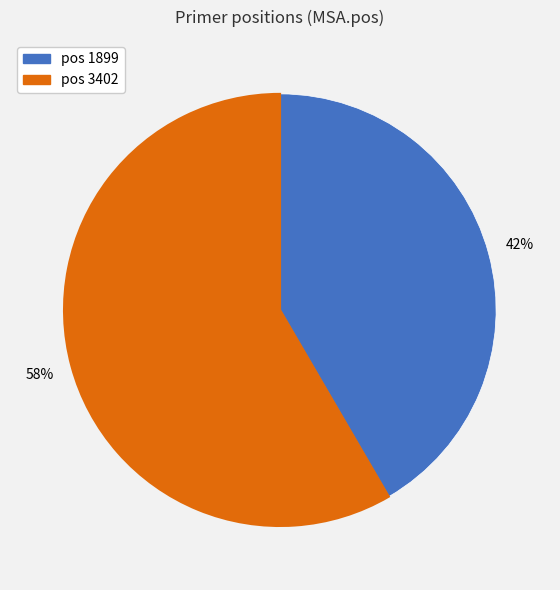

To the nearest percent, what is the average slice percentage?

50%